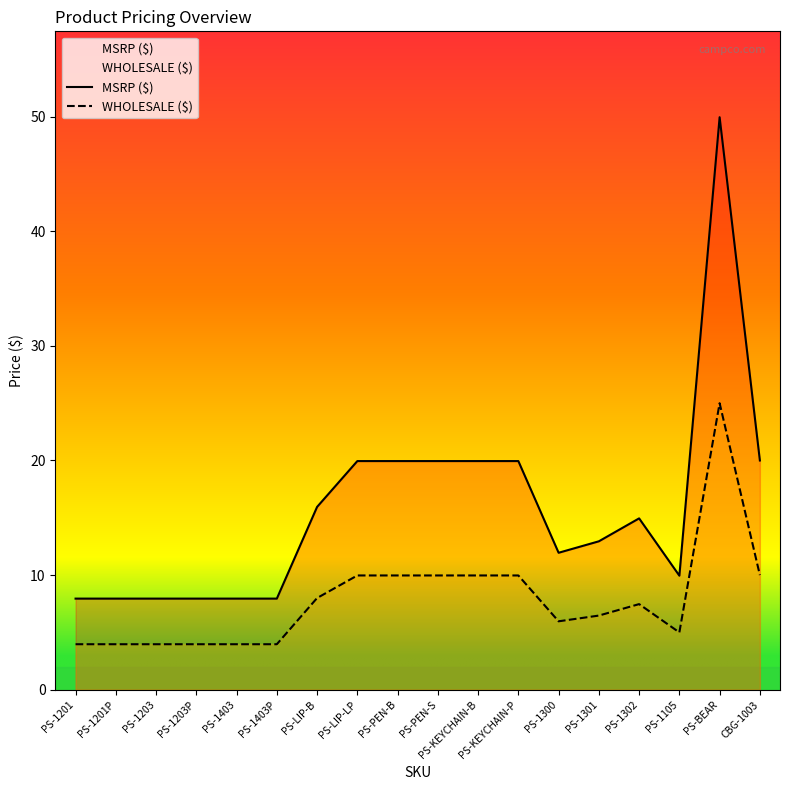

What is the value of the MSRP ($) point at the 7th from the left?

15.9